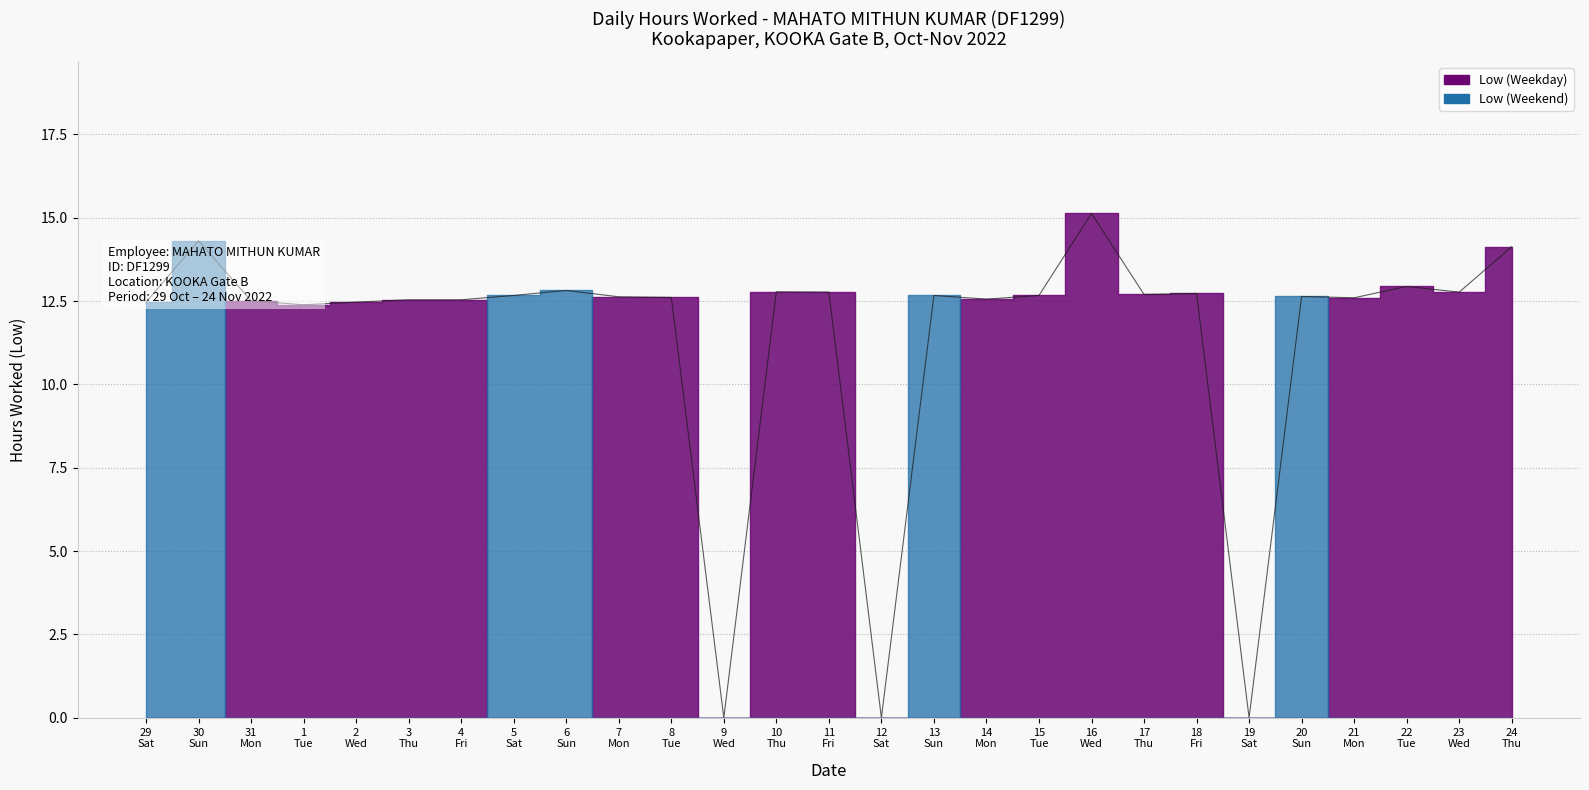

What is the label of the 12th point from the left?

9 Wed